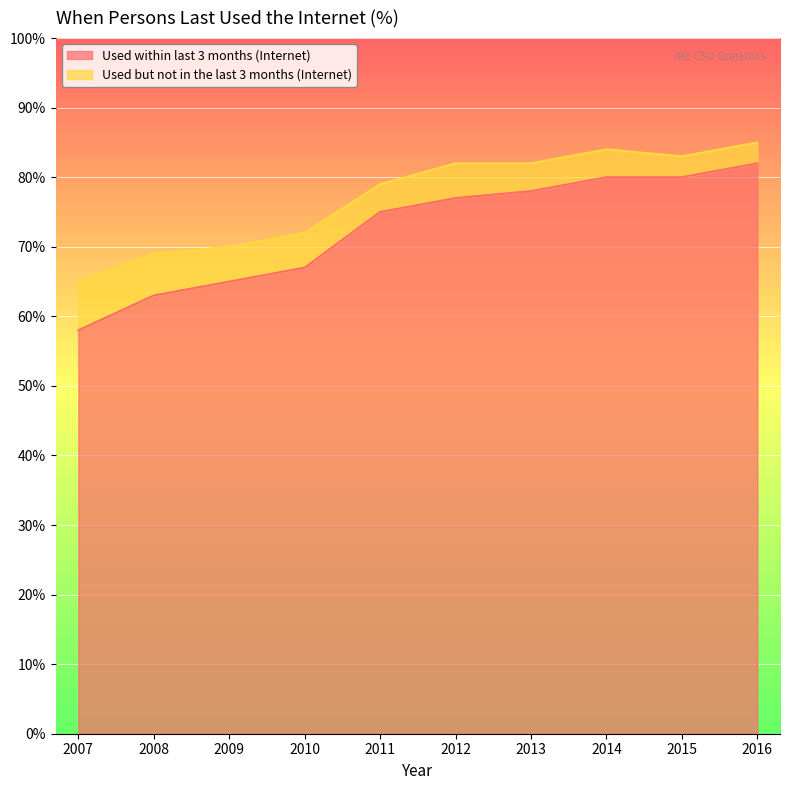

List the labels in order of value, smallest first.

2007, 2008, 2009, 2010, 2011, 2012, 2013, 2014, 2015, 2016